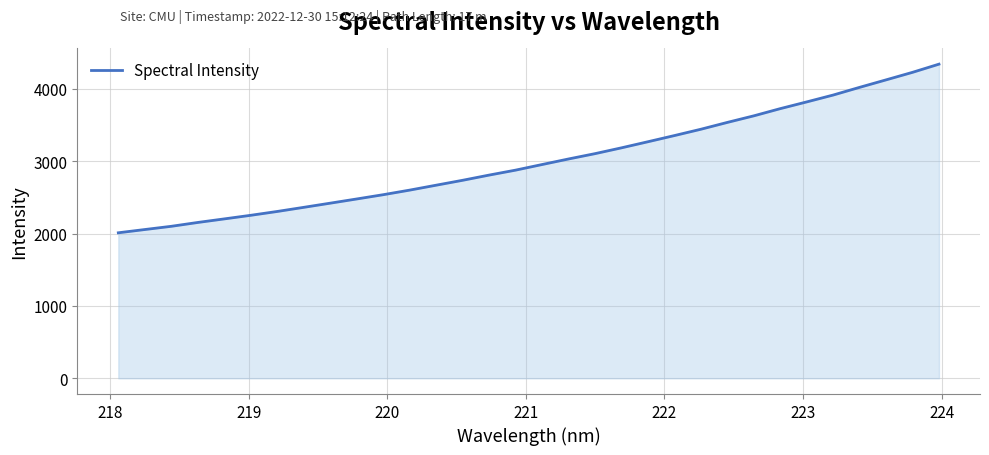

What is the greatest value displayed?

4340.2